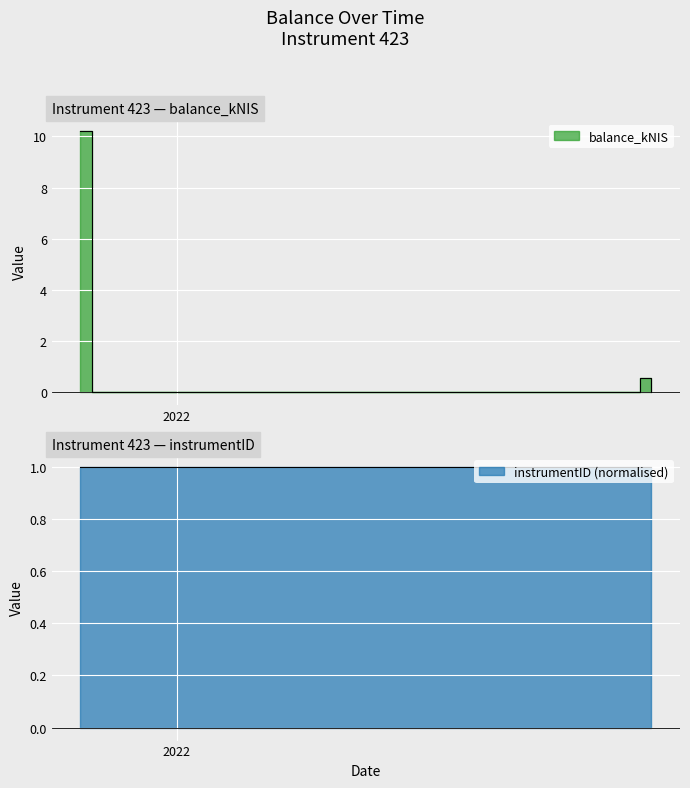

How many lines are shown in the chart?

1